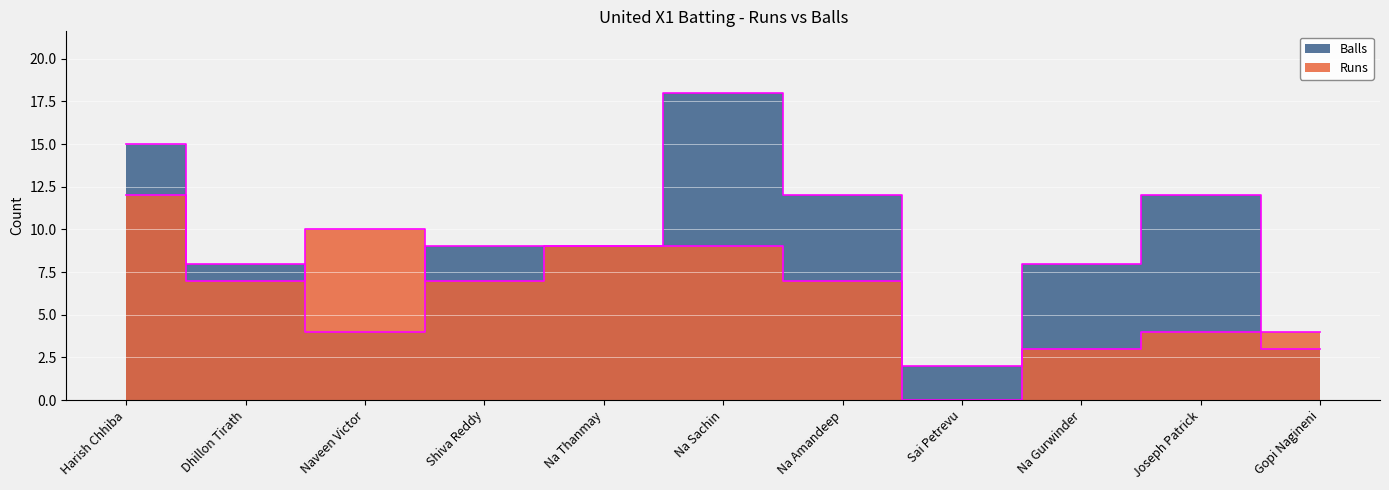

Is the value of Runs at Na Gurwinder greater than the value of Balls at Na Thanmay?

No